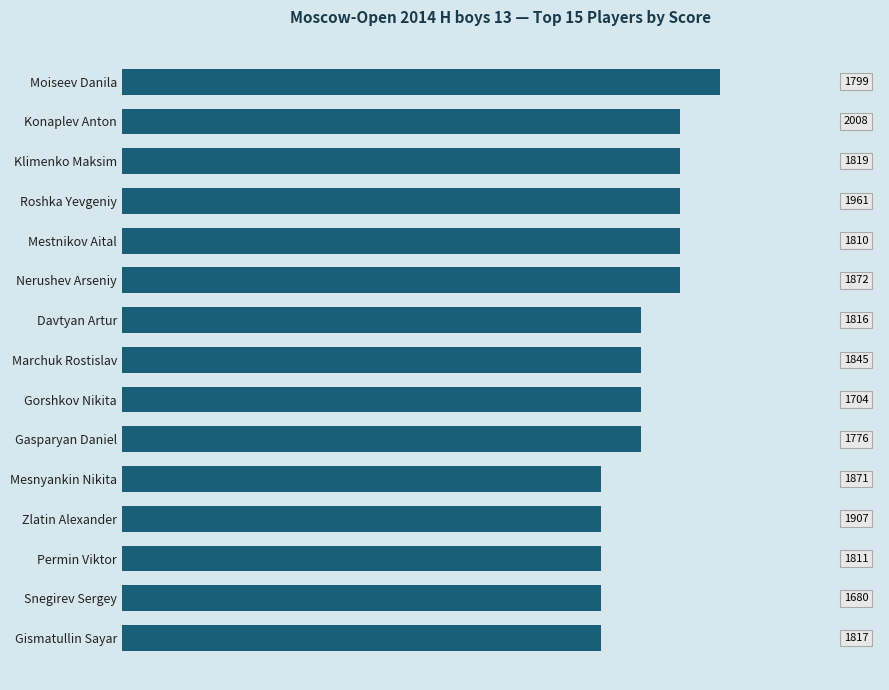

What is the sum of all values?

98.5